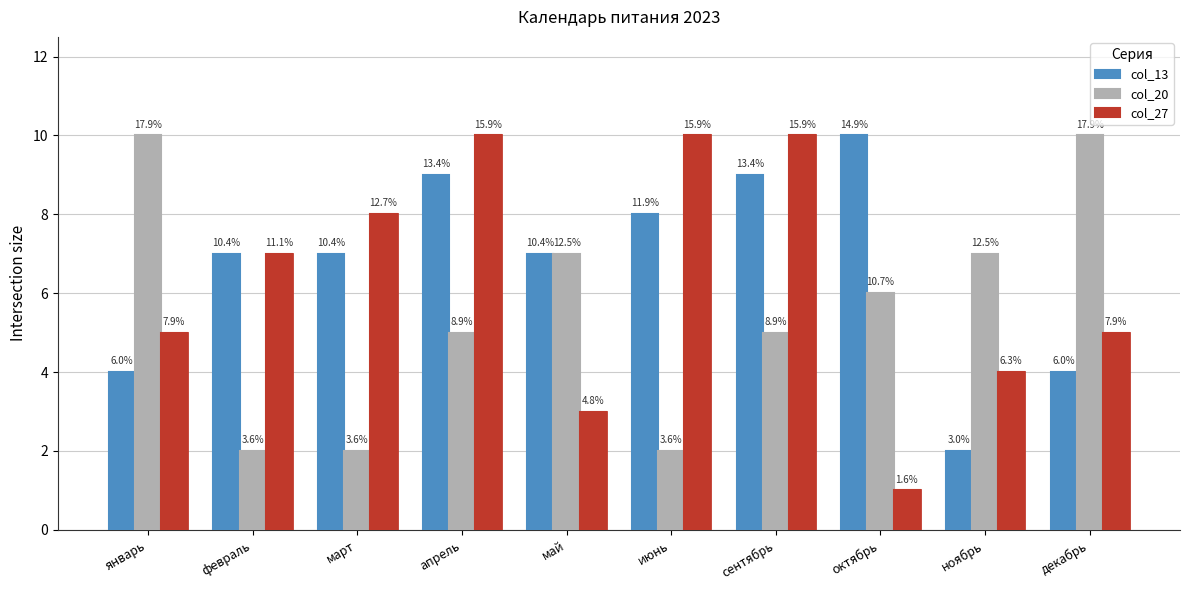

How many groups of bars are there?

10